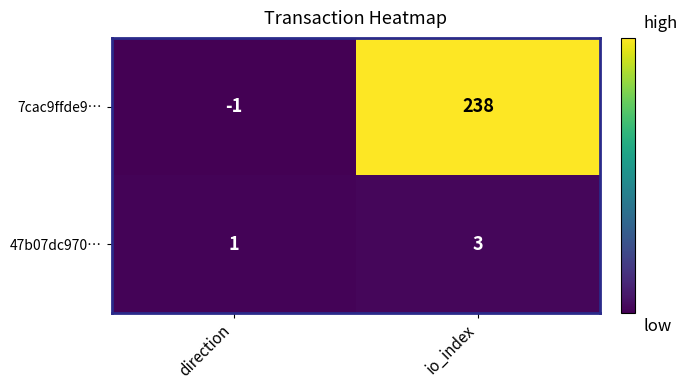

What is the maximum value for 7cac9ffde9…?

238